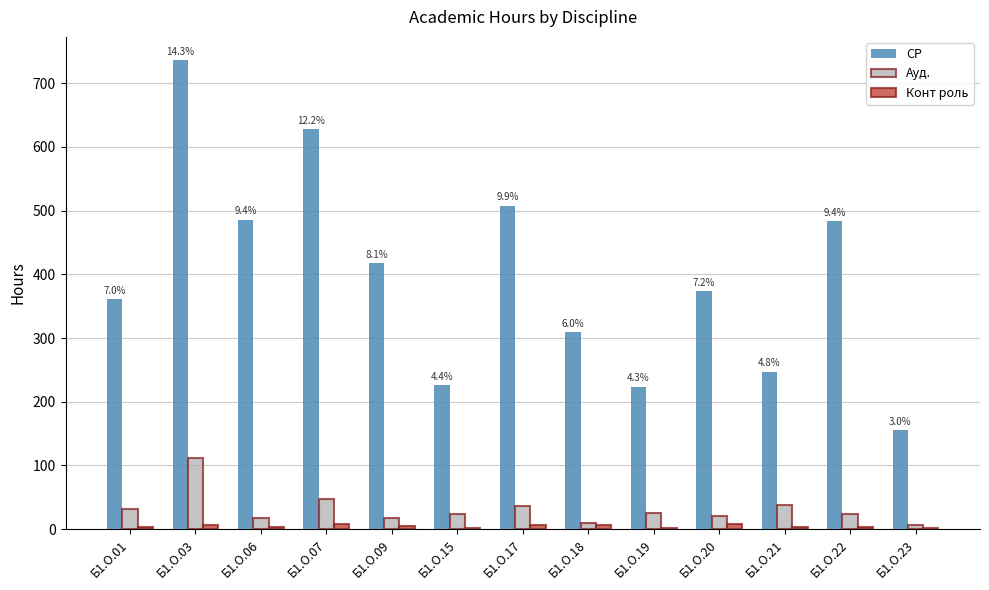

Where is Ауд. nearest to the value 58?

Б1.О.07